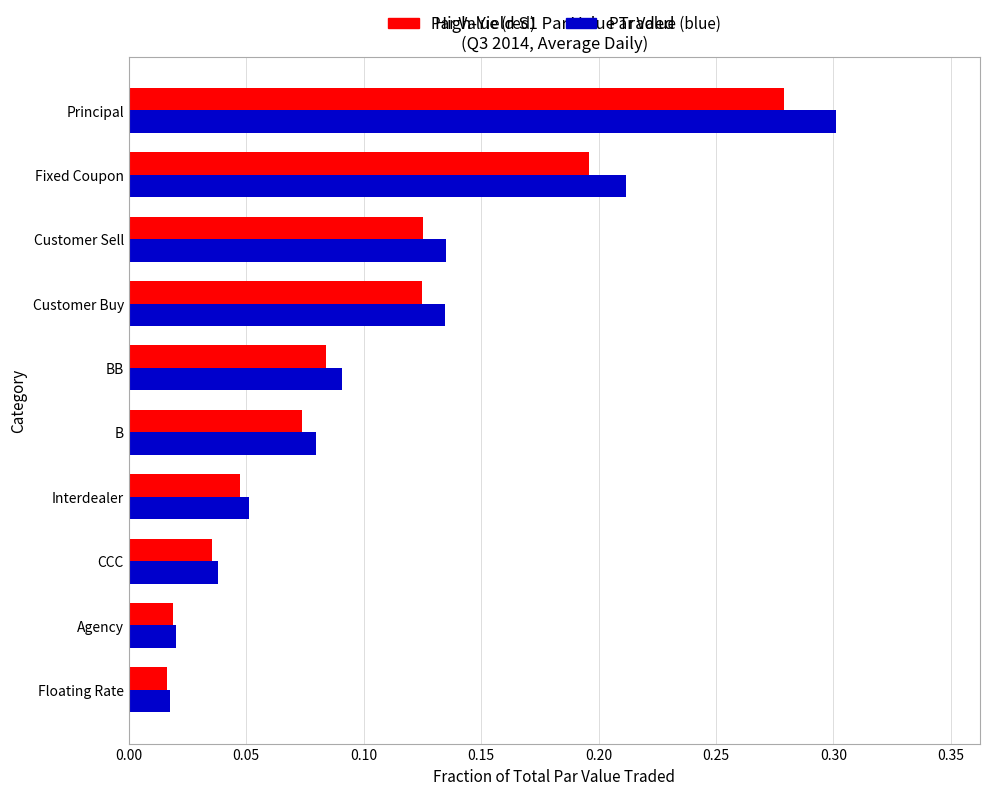

Which series has the largest total across all categories?

Par Value (blue)